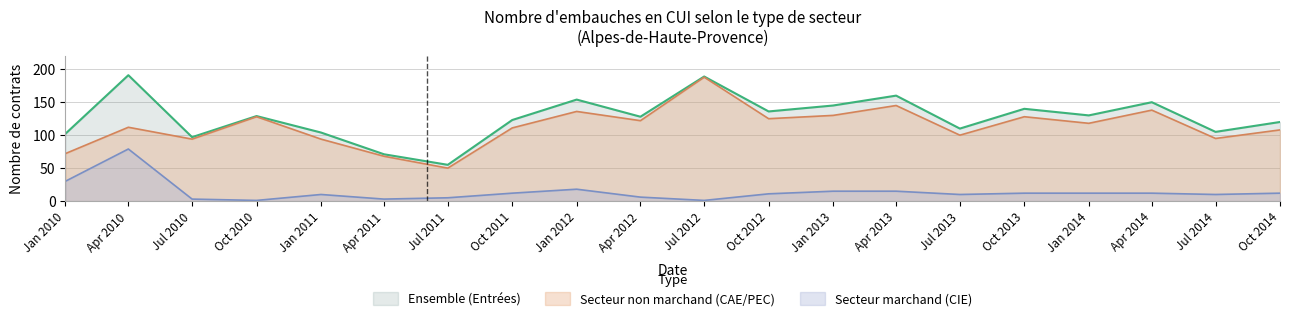

In Secteur non marchand (Entrées), how many points are higher than both neighbors (excluding endpoints)?

7